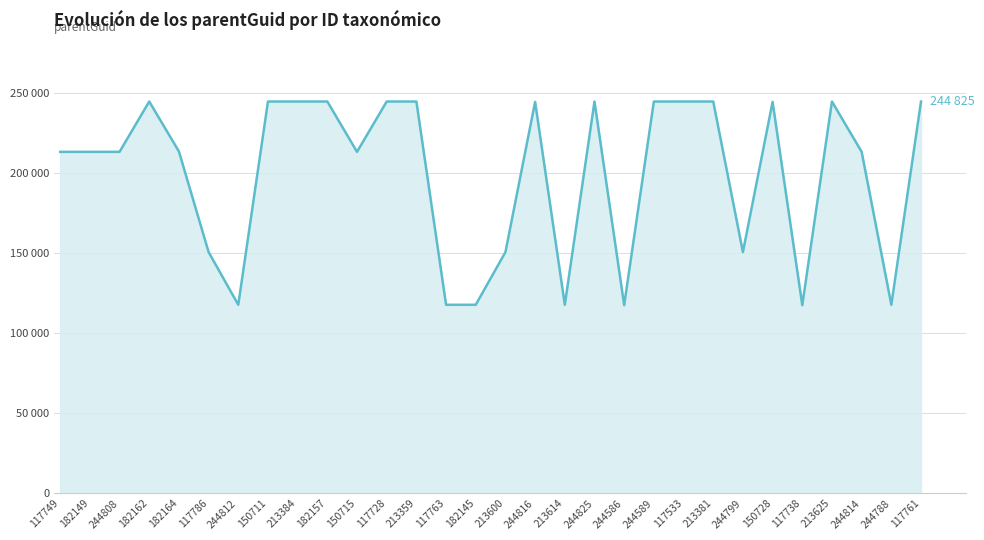

What is the value of the 28th point from the left?

213381